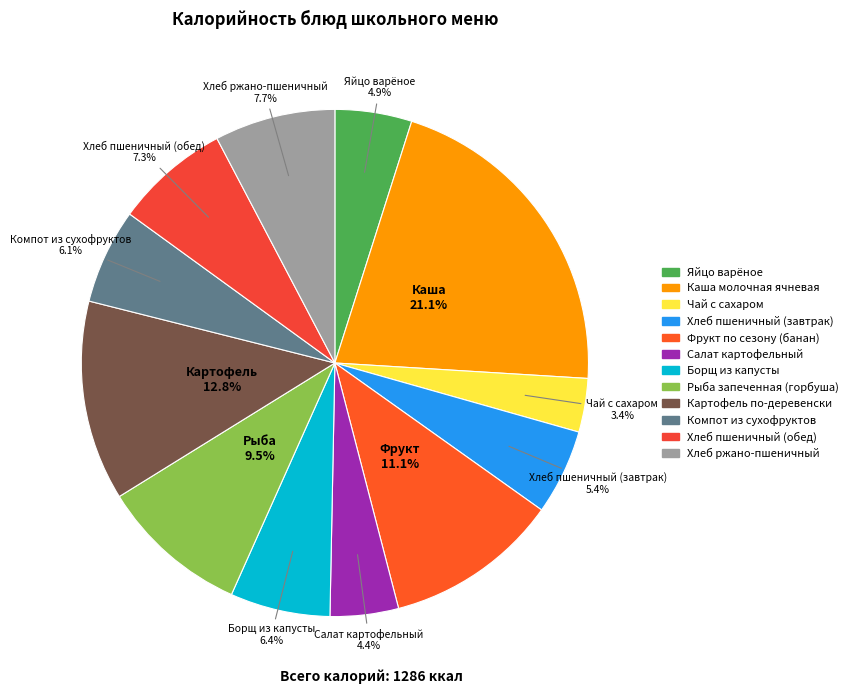

Does any single category account for the majority?

No